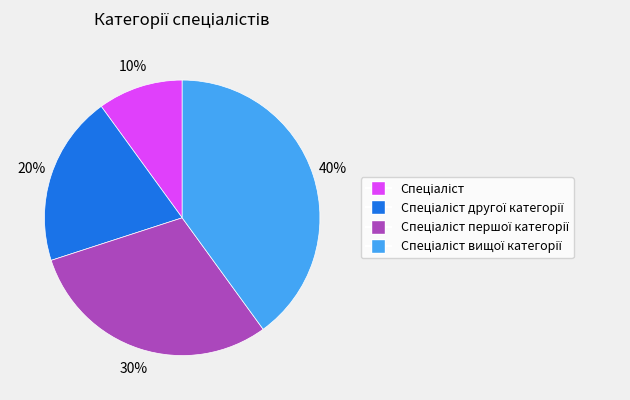

To the nearest percent, what is the difference between the largest and smallest slice percentages?

30%